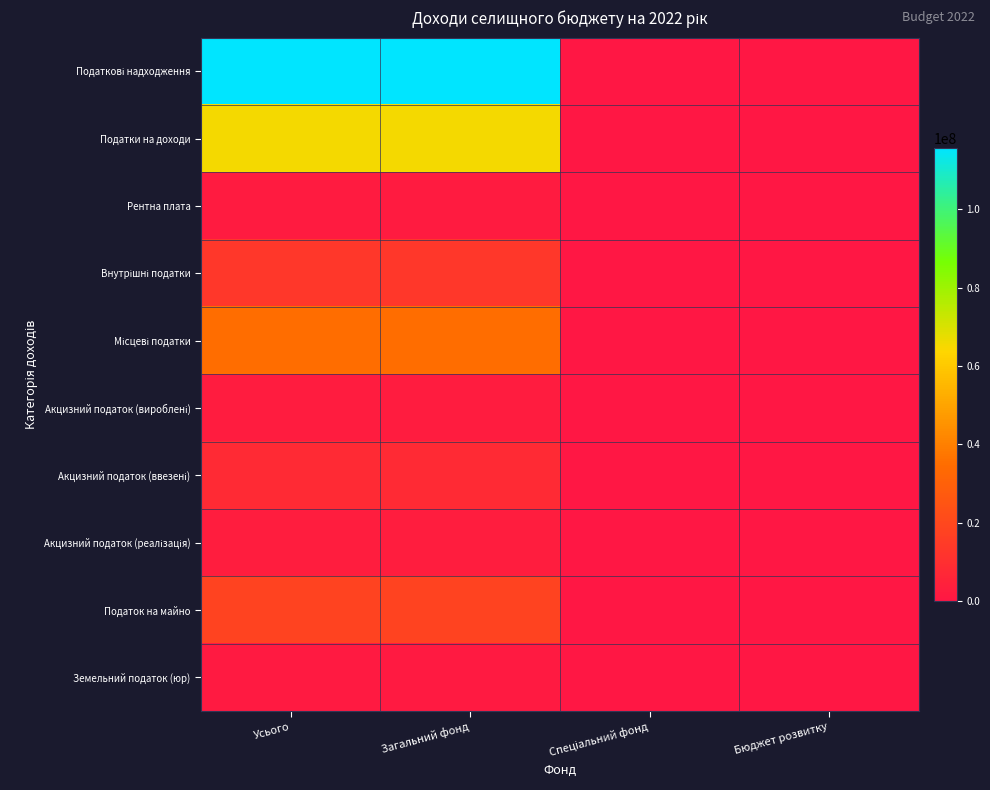

What is the difference between the highest and lowest values at Усього?

114323000